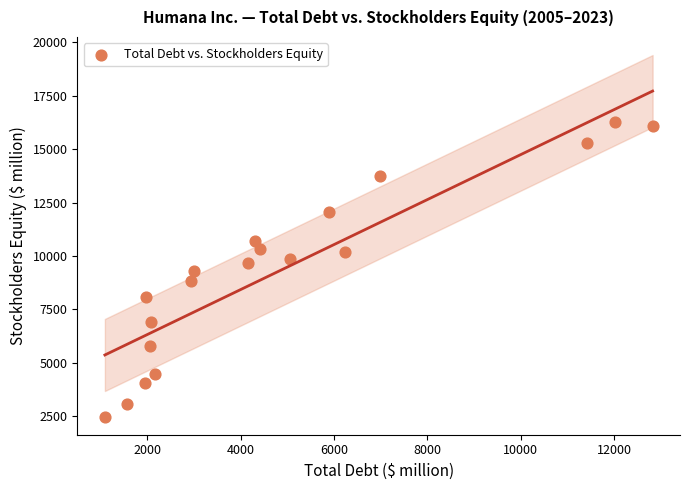

What is the range of X values (max minus min)?

11725